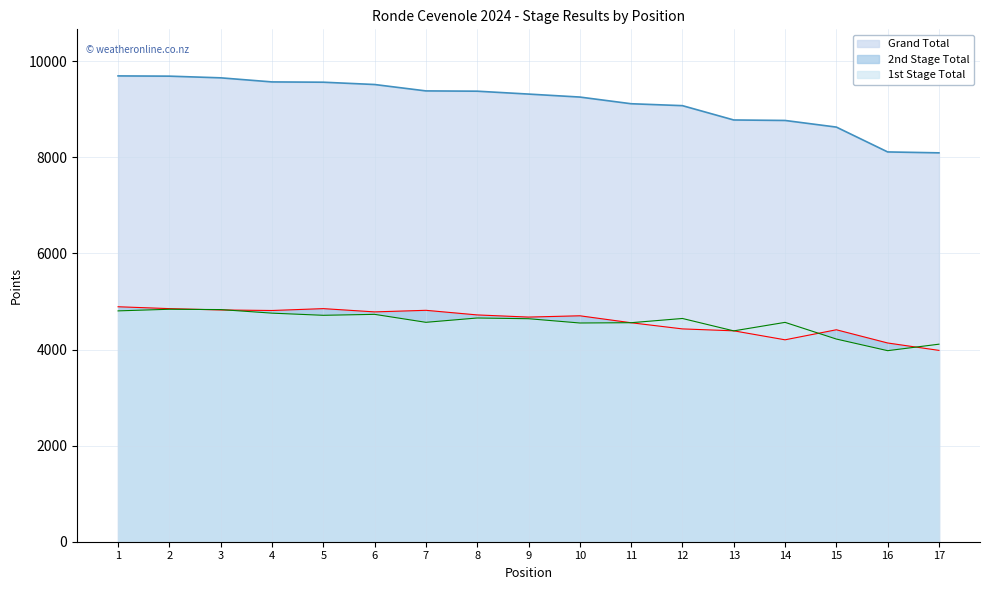

What are all the series names shown in the legend?

Grand Total, 2nd Stage Total, 1st Stage Total